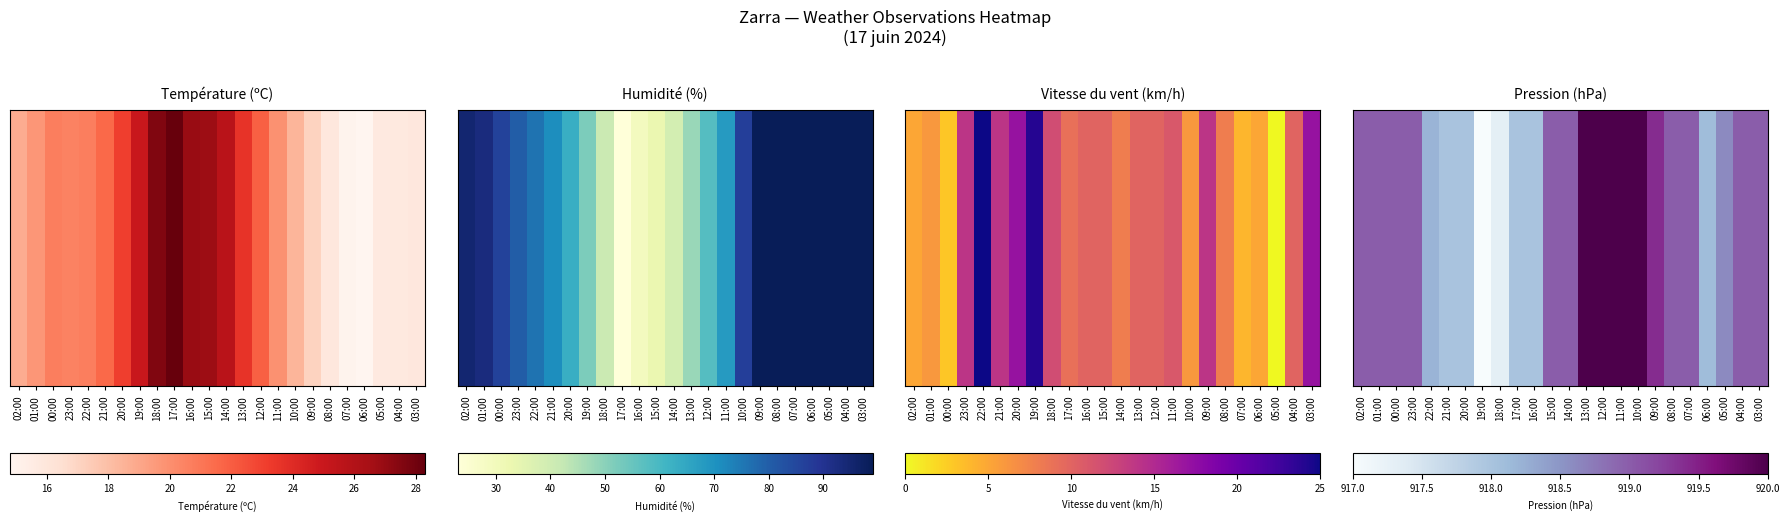

What is the change in value from 23:00 to 21:00?

-0.3